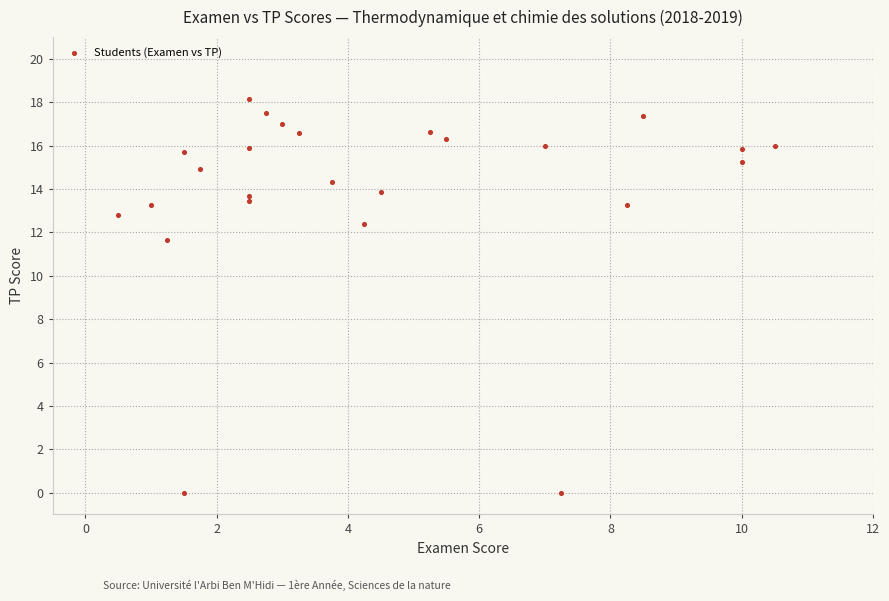

What Y value in the scatter plot is closest to 9?

11.6